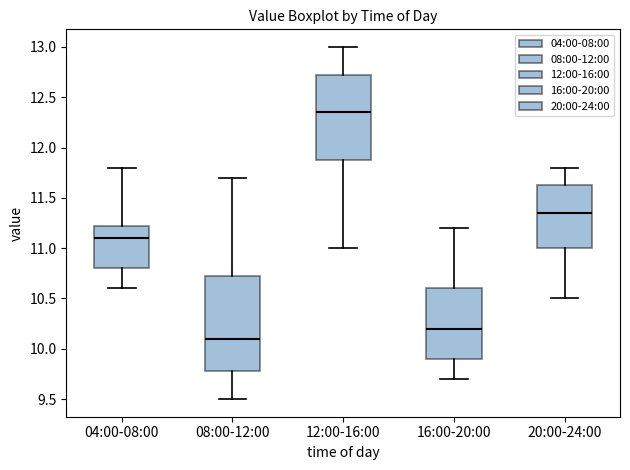

Reading left to right, transcribe this box plot: for each box, give where its median line is, the range the box spans, and where its two whiskers end, as read against the y-axis. The values are not printed on the chart, so give them approximately, as read against the axis.

04:00-08:00: median 11.10, box 10.80 to 11.25, whiskers 10.60 to 11.80
08:00-12:00: median 10.10, box 9.80 to 10.75, whiskers 9.50 to 11.70
12:00-16:00: median 12.35, box 11.90 to 12.75, whiskers 11.00 to 13.00
16:00-20:00: median 10.20, box 9.90 to 10.60, whiskers 9.70 to 11.20
20:00-24:00: median 11.35, box 11.00 to 11.65, whiskers 10.50 to 11.80